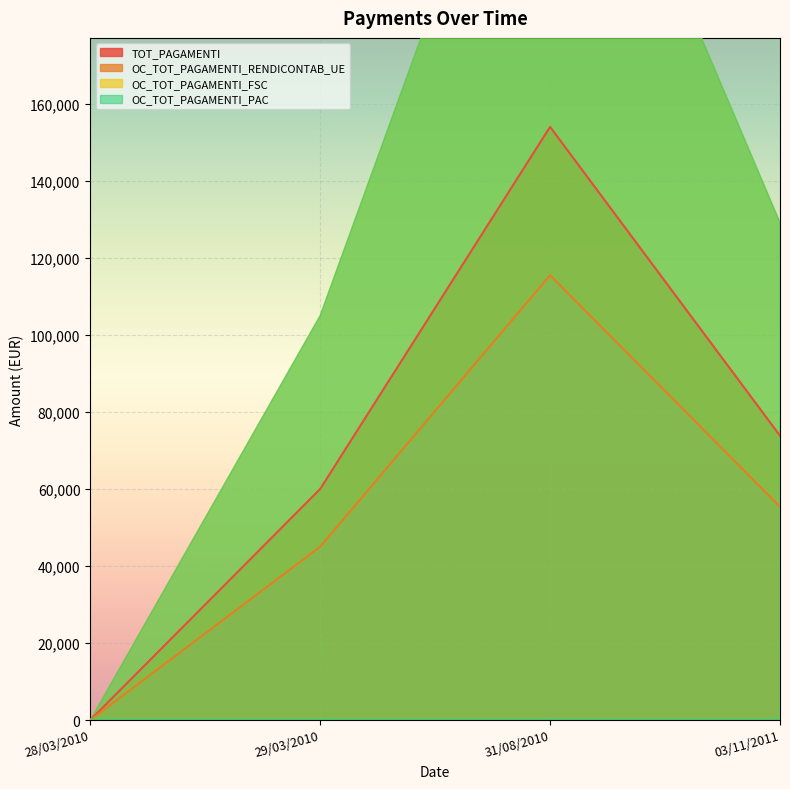

Reading left to right, extract all data points from this chart.

TOT_PAGAMENTI: 0.0	60000.0	154010.9	73827.1
OC_TOT_PAGAMENTI_RENDICONTAB_UE: 0.0	45000.0	115508.1	55370.3